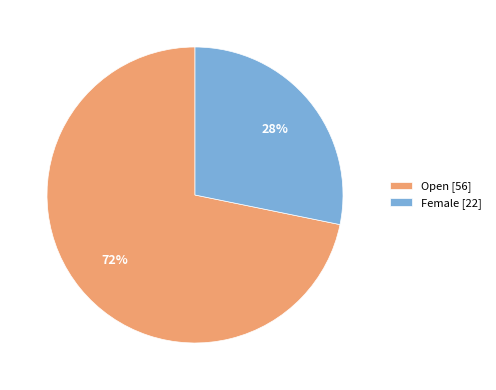

Which has a higher value, Female [22] or Open [56]?

Open [56]